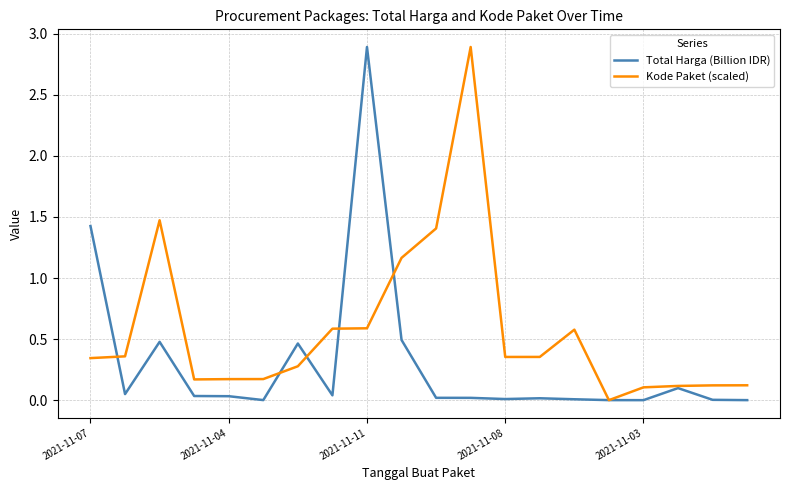

Rank the series by their average value, from lowest to highest.

Total Harga (Billion IDR), Kode Paket (scaled)